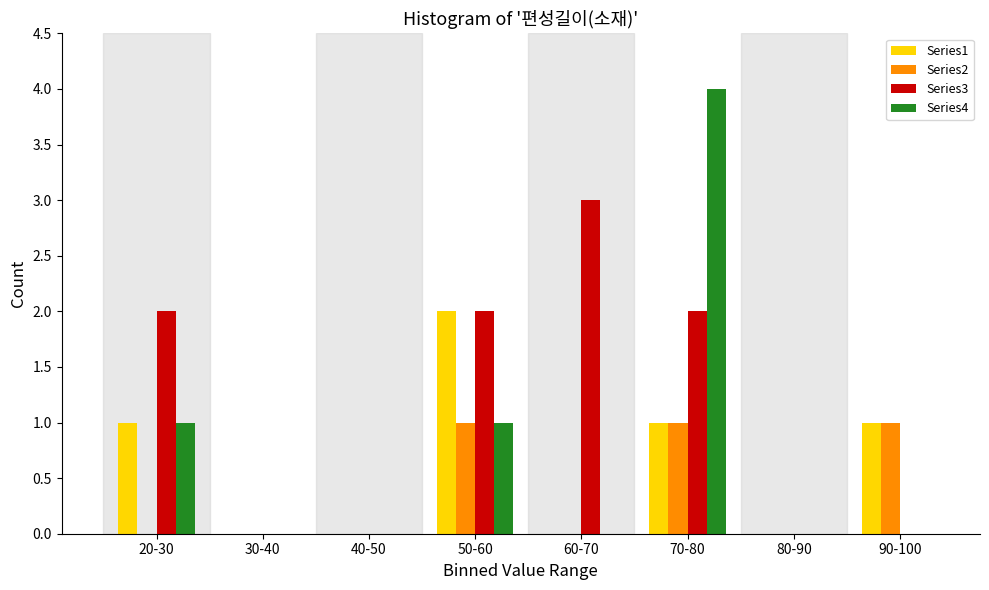

What is the greatest value displayed?

4